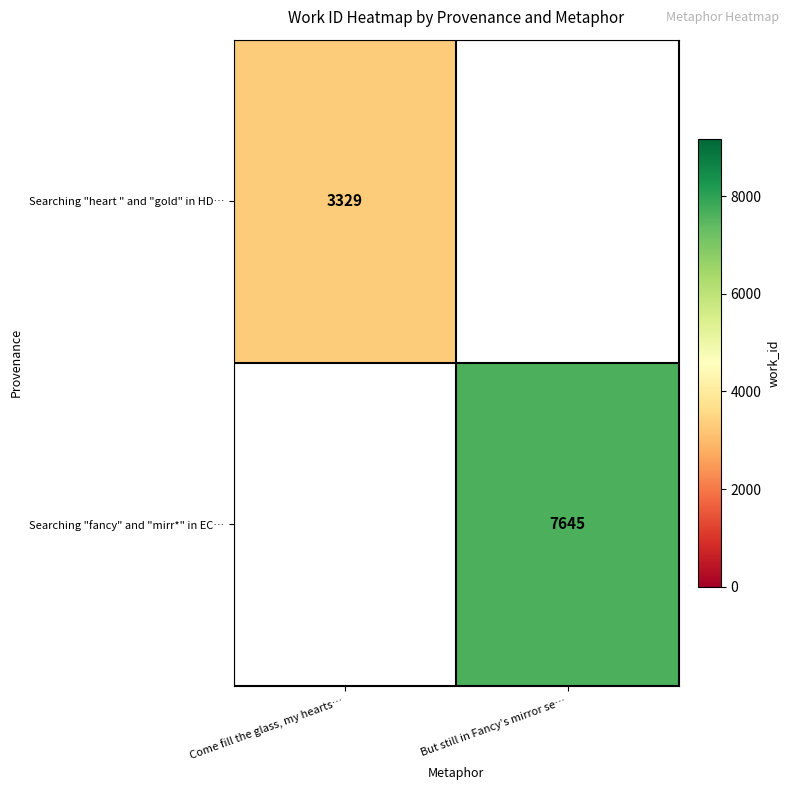

The value of Searching "heart " and "gold" in HD… at Come fill the glass, my hearts… is 3329. True or false?

True